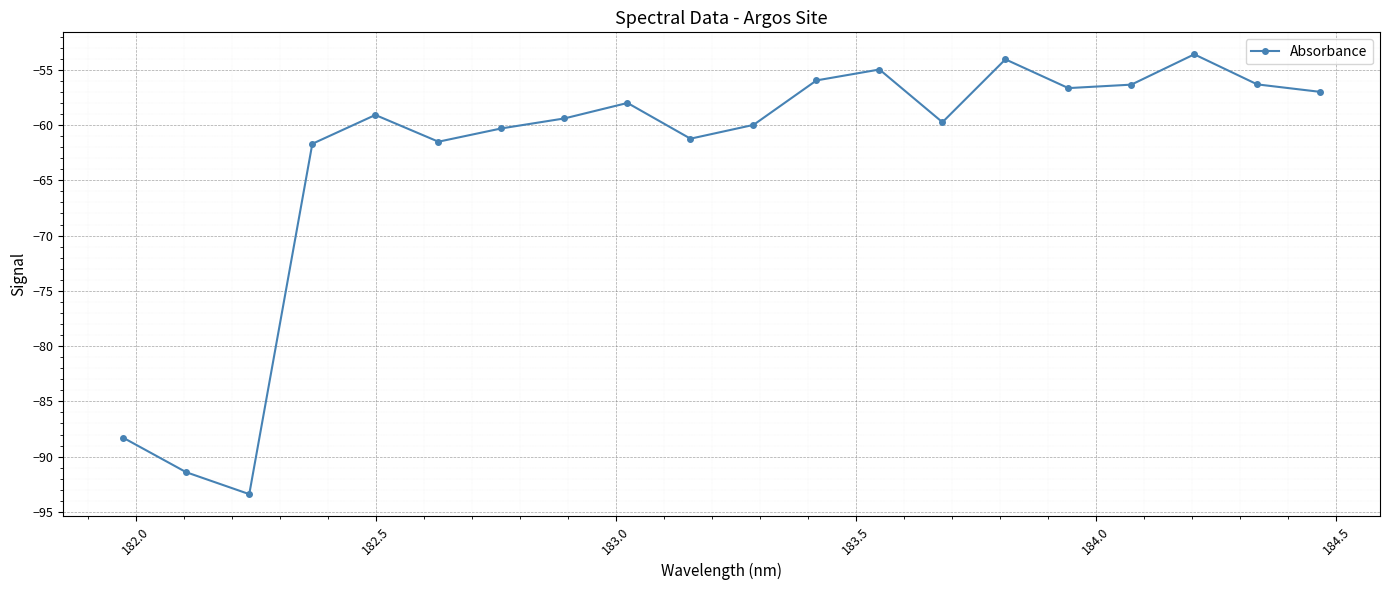

What is the smallest value displayed?

-93.4